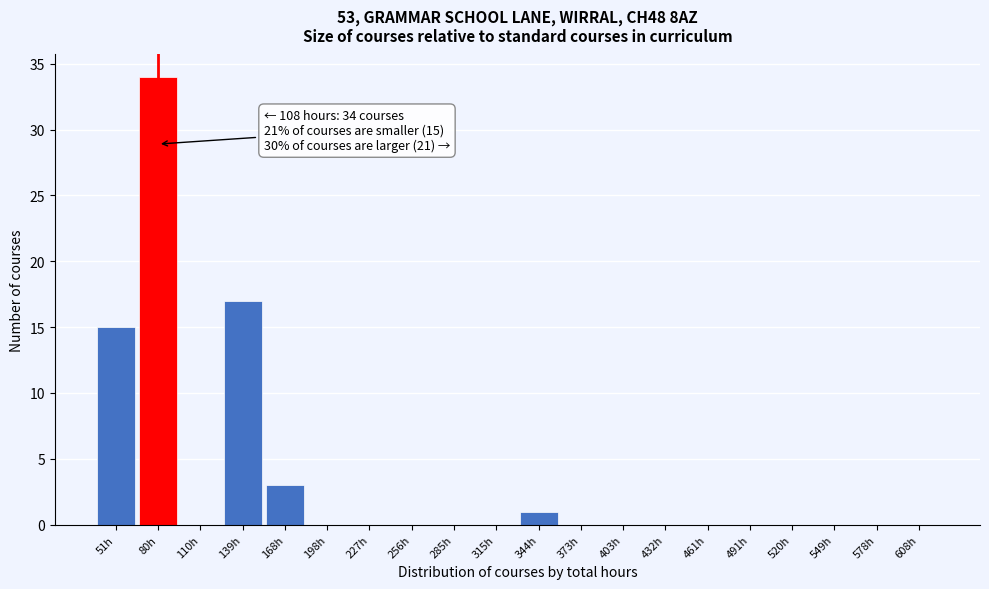

Reading right to left, what are all the values shown in this chart?

608h=0	578h=0	549h=0	520h=0	491h=0	461h=0	432h=0	403h=0	373h=0	344h=1	315h=0	285h=0	256h=0	227h=0	198h=0	168h=3	139h=17	110h=0	80h=34	51h=15